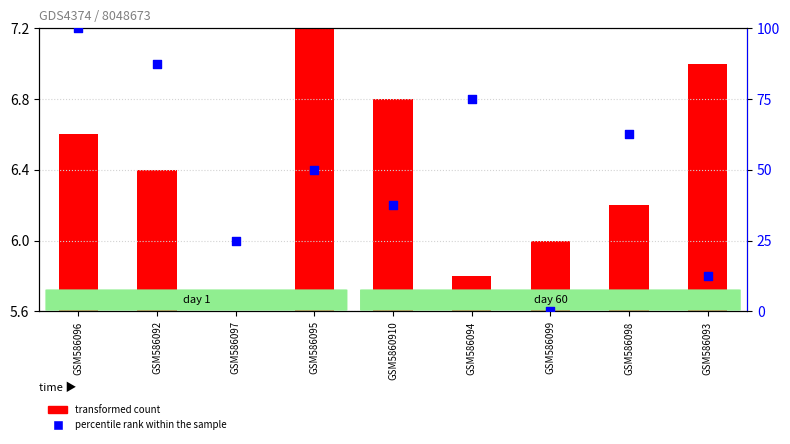

What is the change in value from GSM586092 to GSM5860910?

-50.0